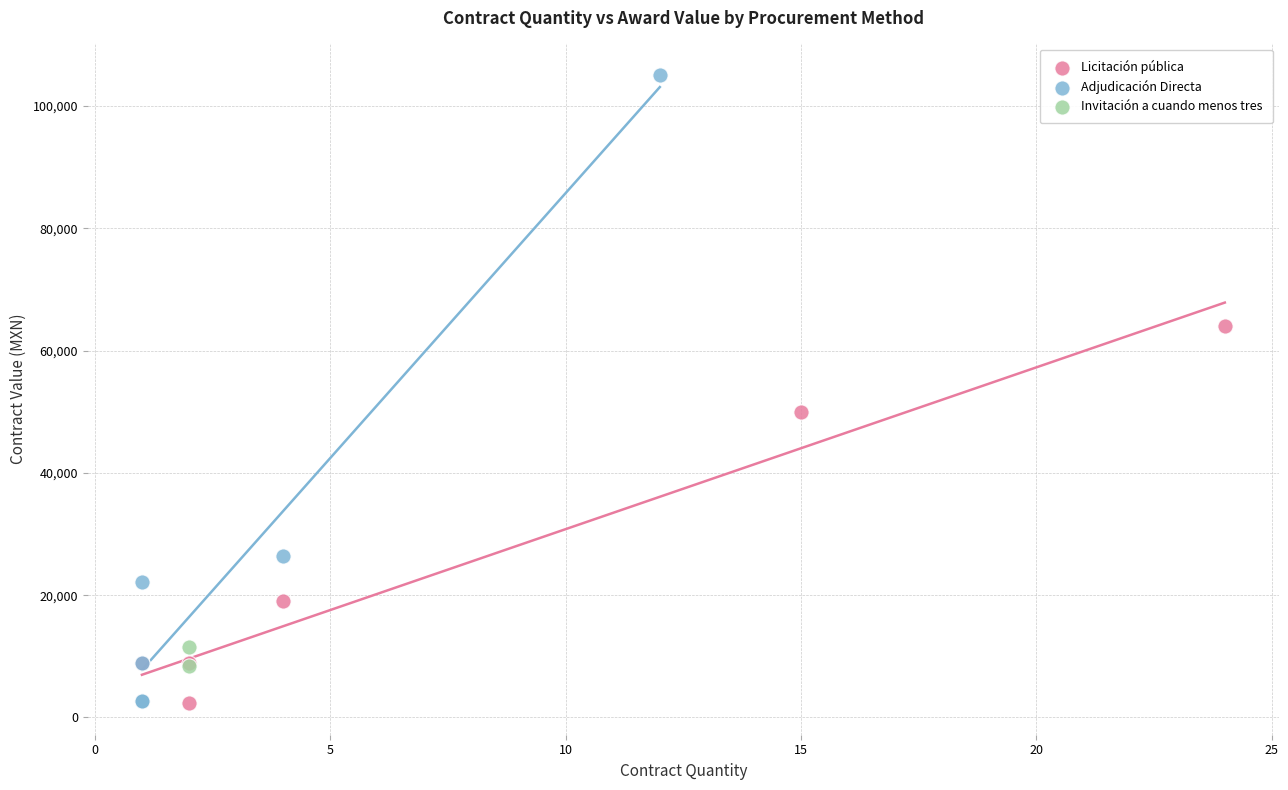

Which series reaches the maximum Y coordinate?

Adjudicación Directa